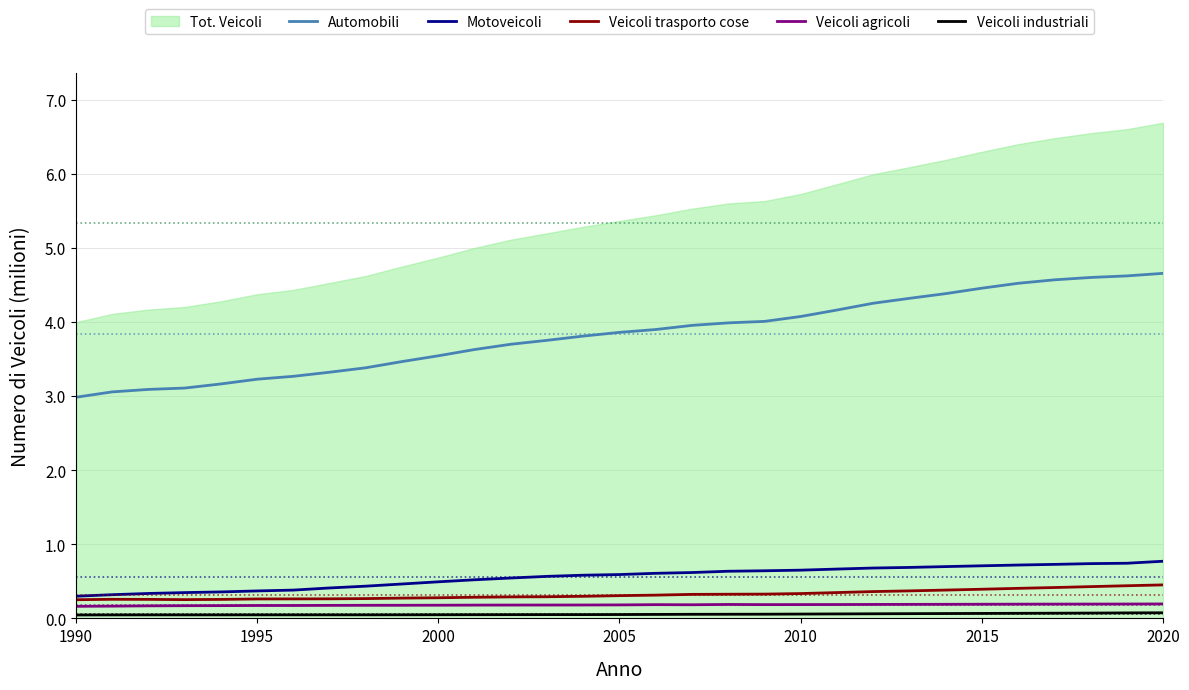

What is the lowest value of the Veicoli trasporto cose series?

0.3